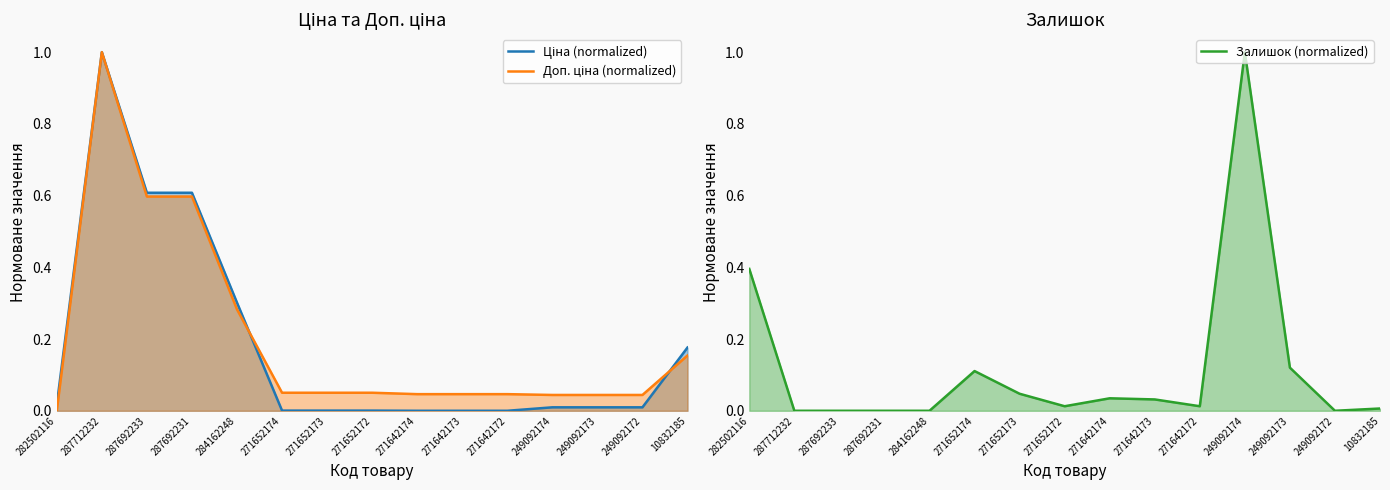

How many positive values does the Доп. ціна (normalized) series have?

14